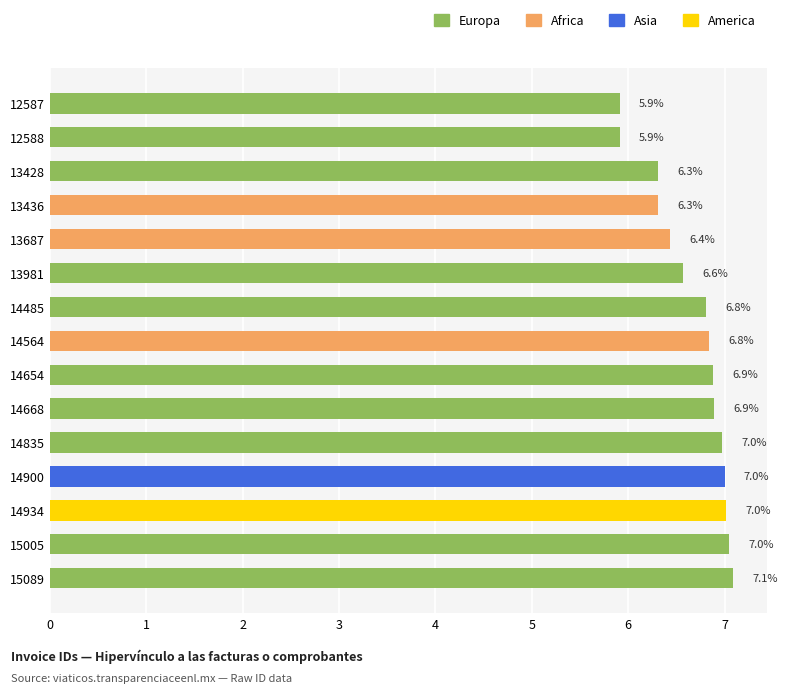

What is the maximum value shown in the chart?

7.1